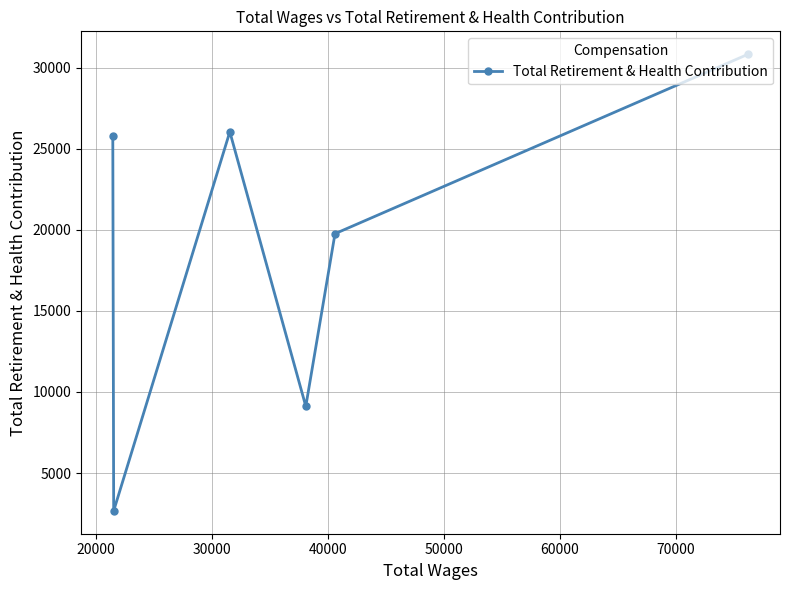

What is the minimum value shown in the chart?

2668